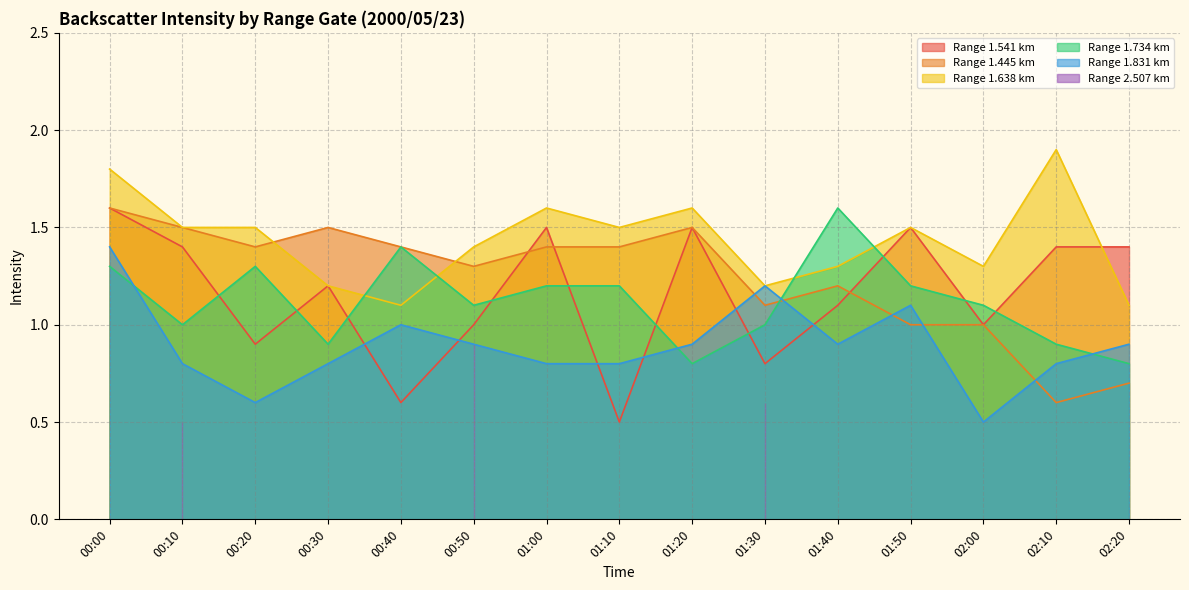

What is the average value of the 1.734 series?

1.1